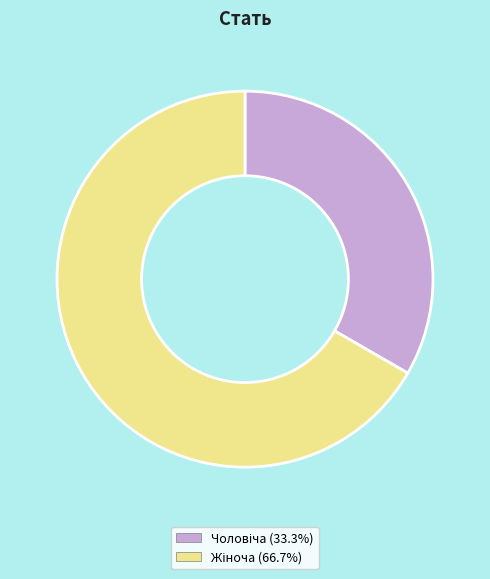

Rank the categories by value from highest to lowest.

Жіноча, Чоловіча